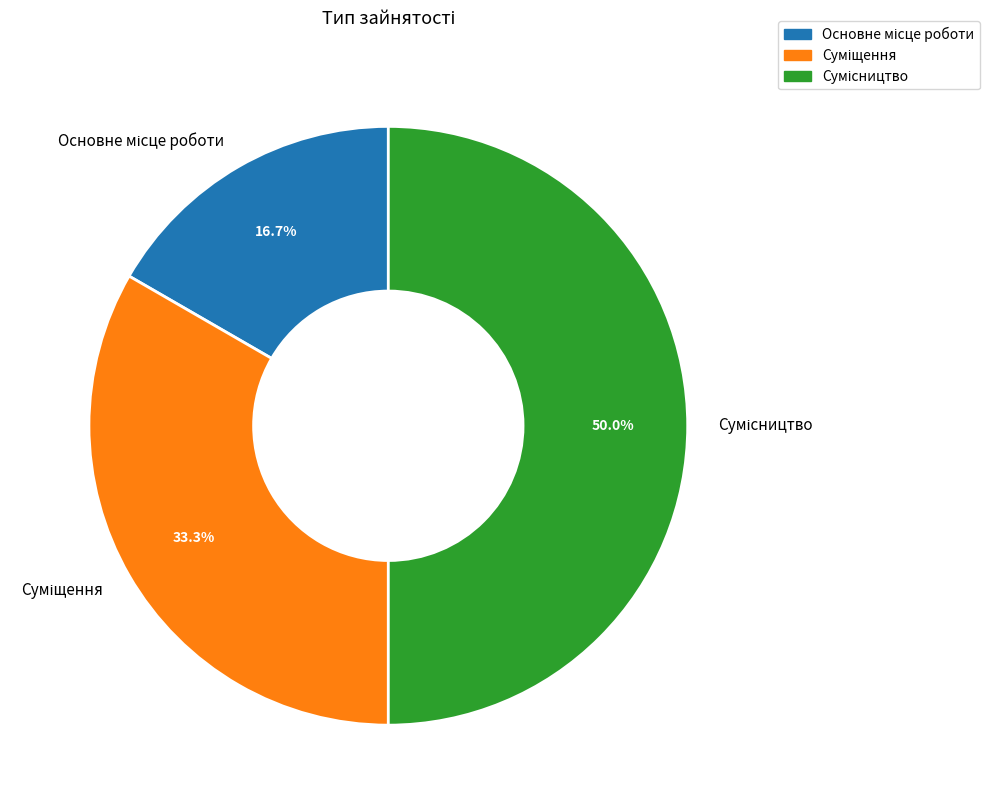

How many slices are in this pie chart?

3